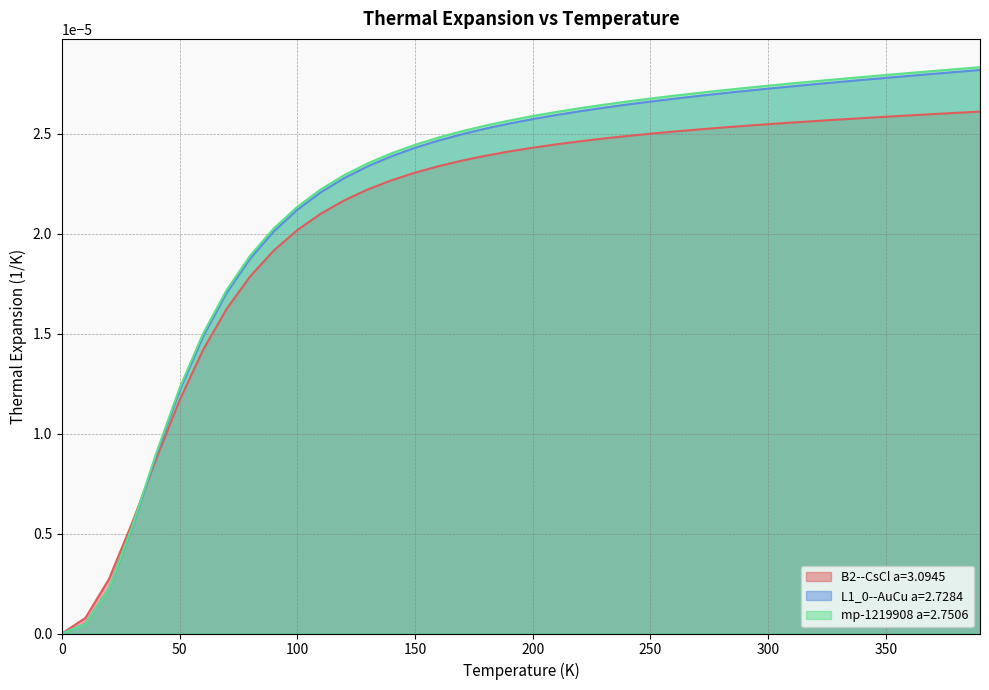

Is it true that B2--CsCl a=3.0945 equals 0.0 at 120.0?

True